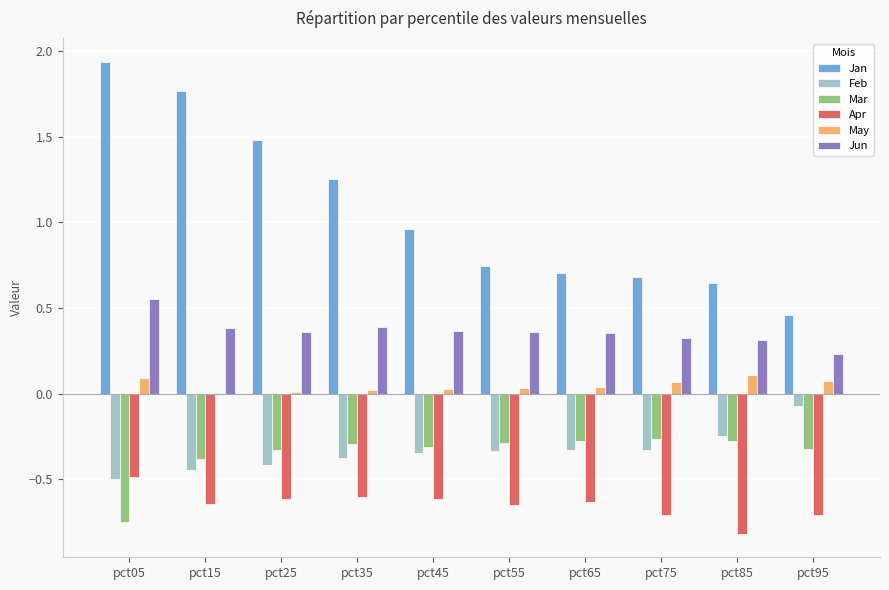

Between pct45 and pct65, which series saw the biggest shift?

Jan